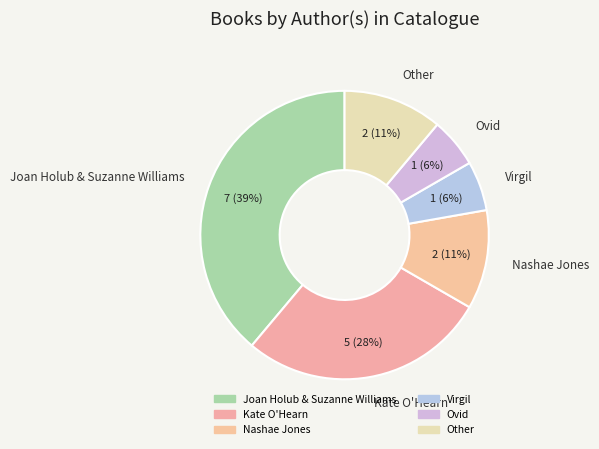

Is the sum of Nashae Jones and Virgil greater than half?

No